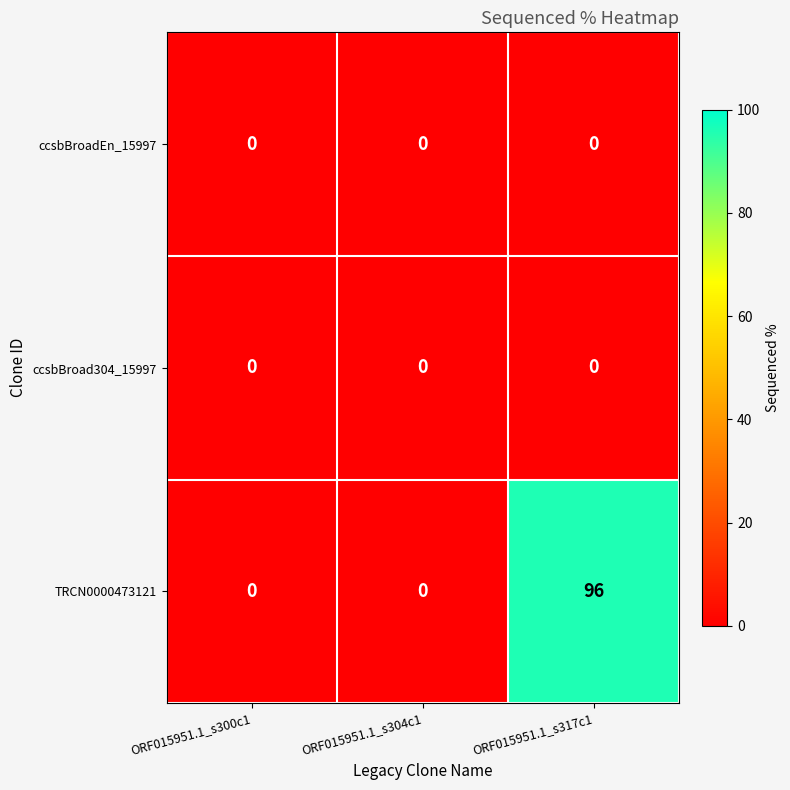

What is the total value across all series at ORF015951.1_s317c1?

96